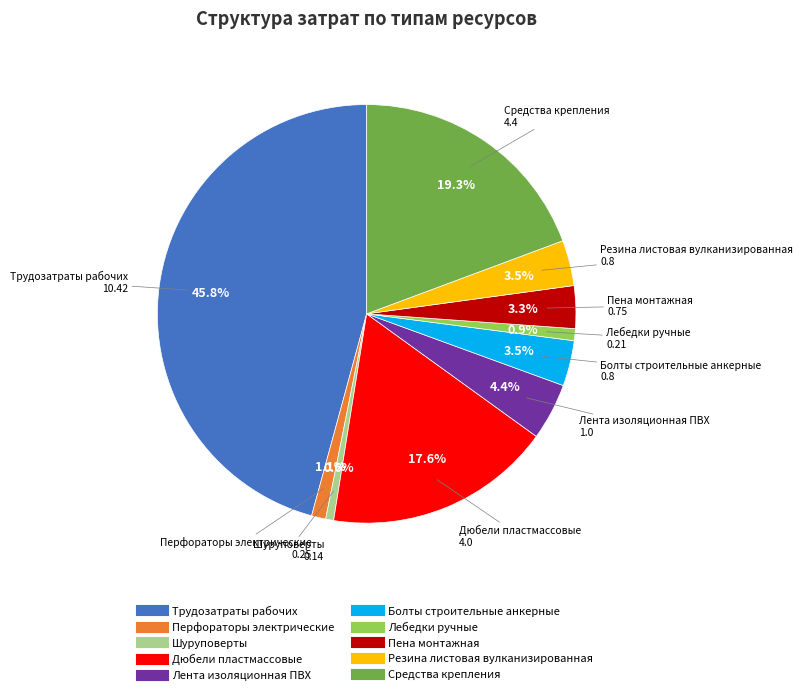

Is there a majority slice in this chart?

No